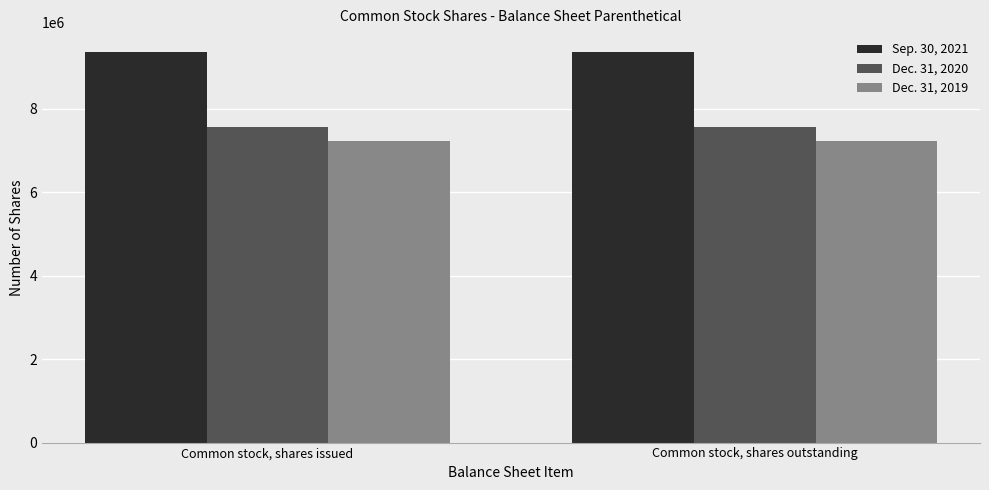

At Common stock, shares outstanding, list the series in order from largest to smallest.

Sep. 30, 2021, Dec. 31, 2020, Dec. 31, 2019